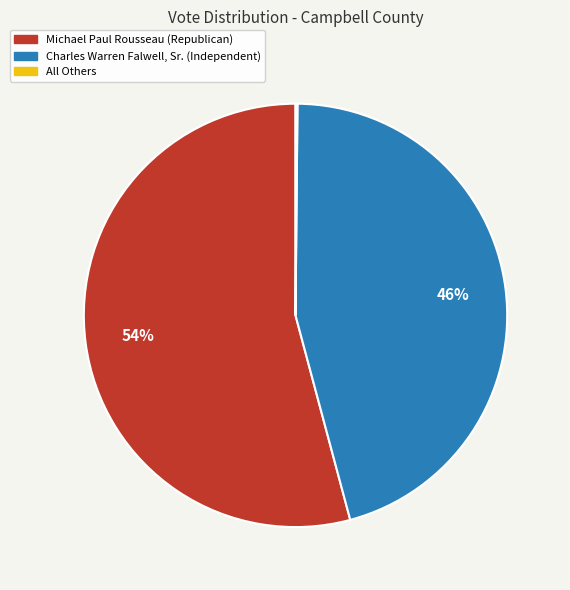

What is the largest slice in the pie chart?

Michael Paul Rousseau (Republican)